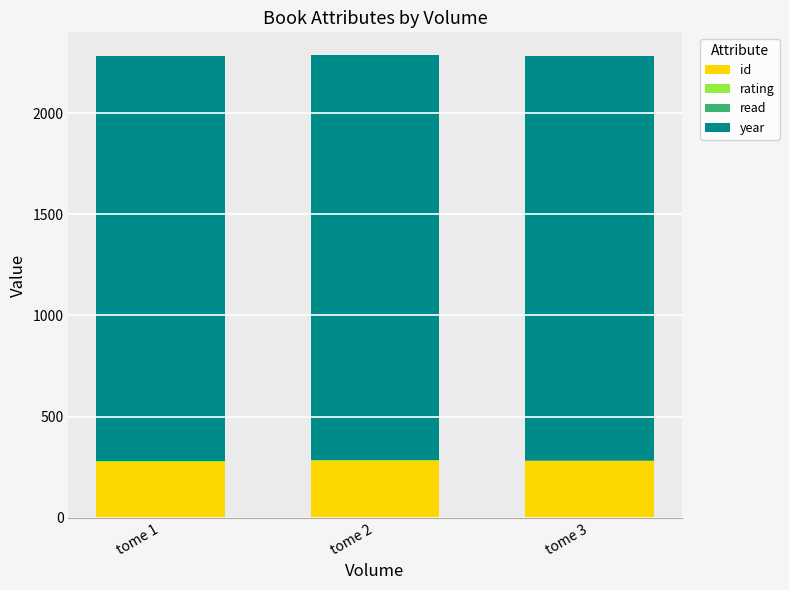

What is the highest value of the id series?

280